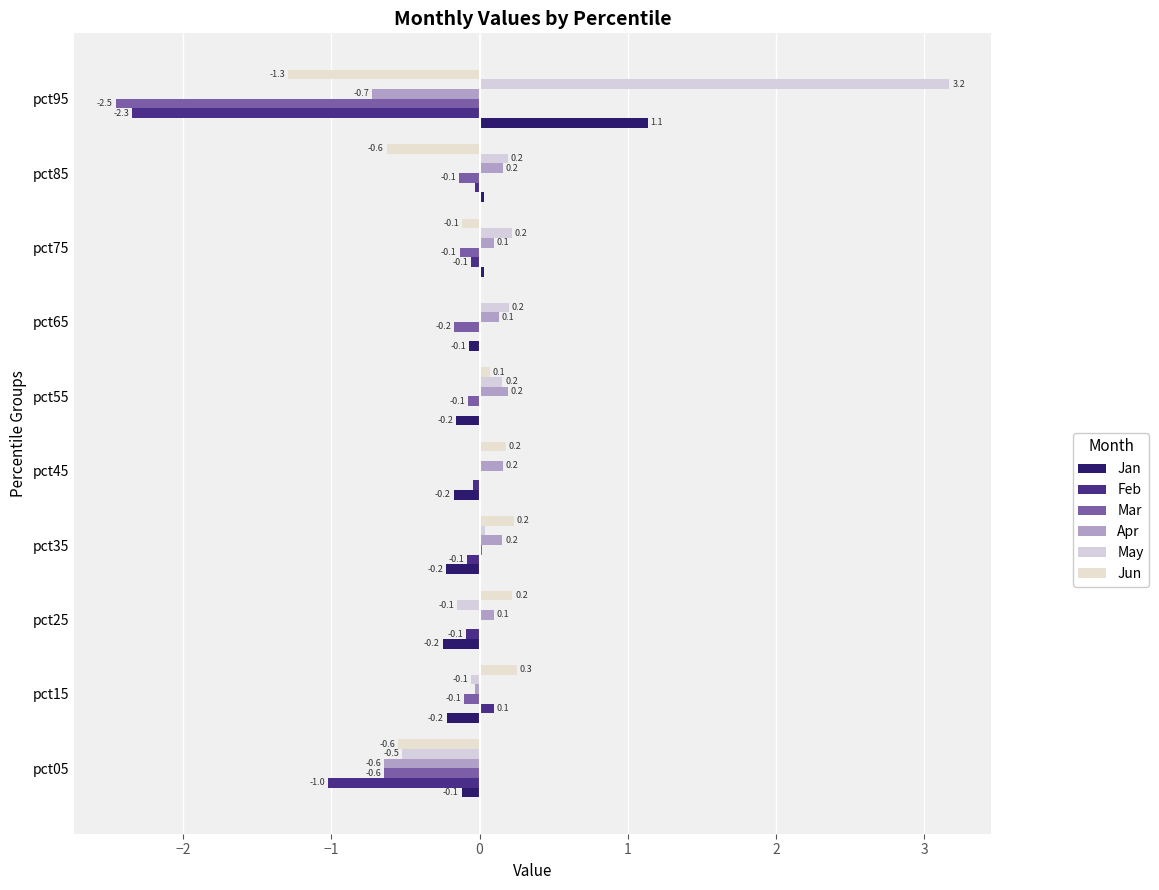

How many categories are shown in the chart?

10